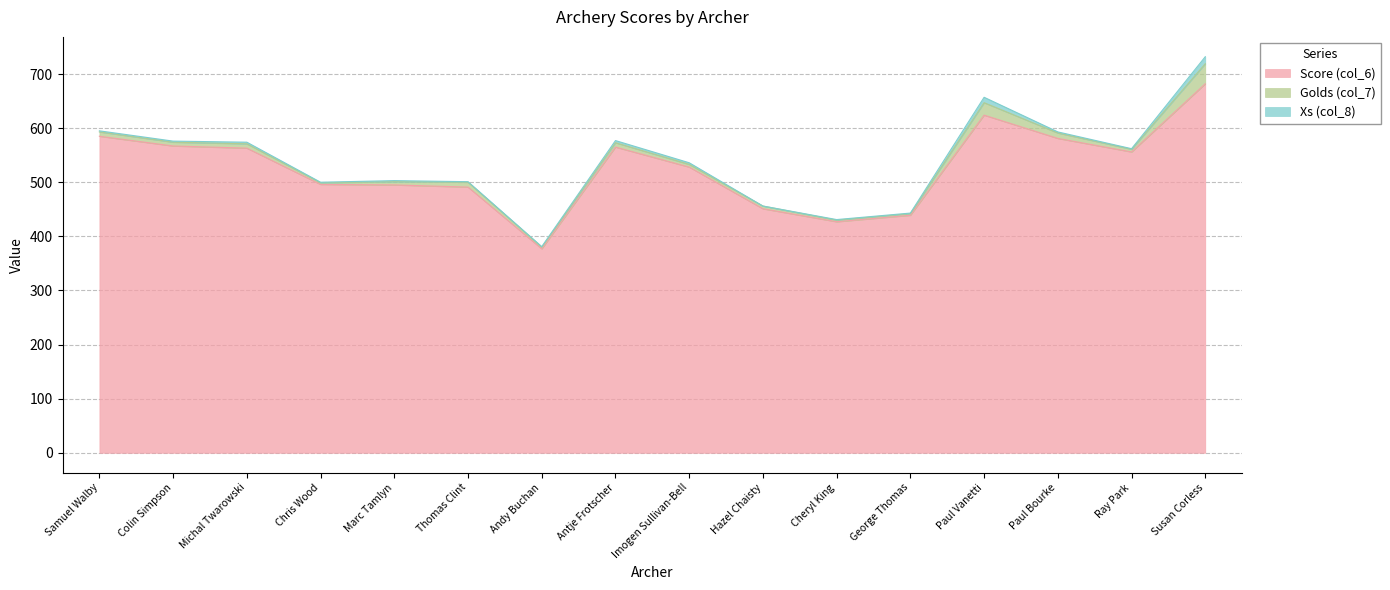

What is the label of the 16th point from the left?

Susan Corless